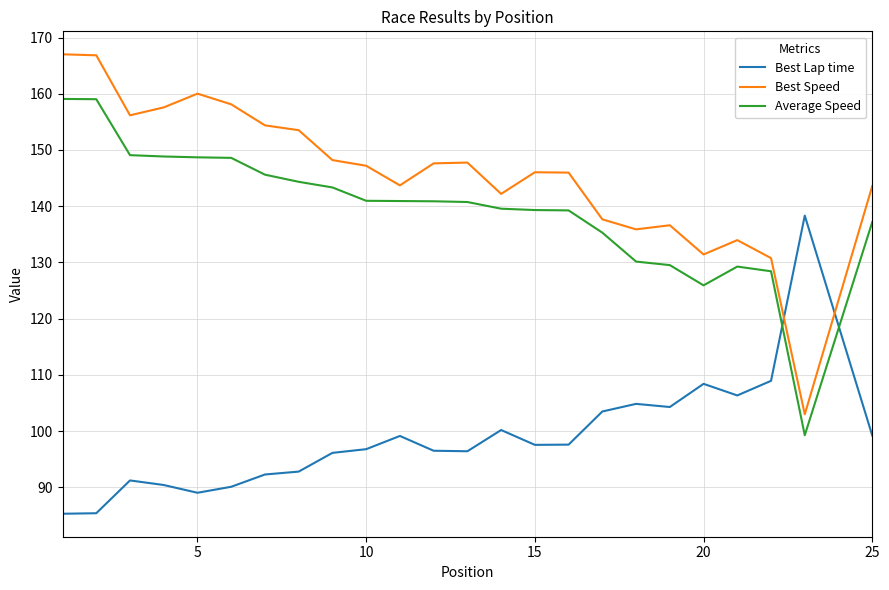

Does the chart display data point markers on the line(s)?

No